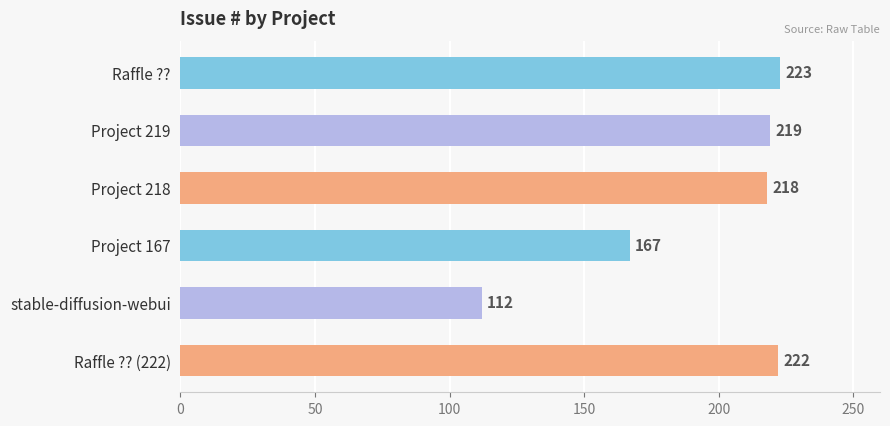

How many bars are there in total?

6